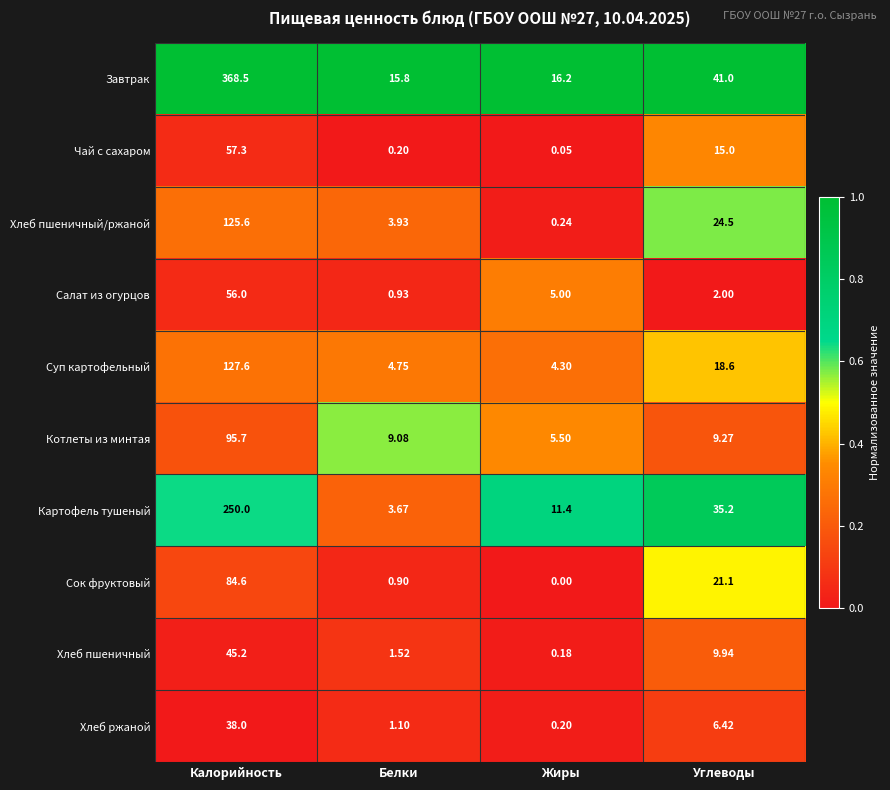

Which category has the highest value across all series?

Калорийность